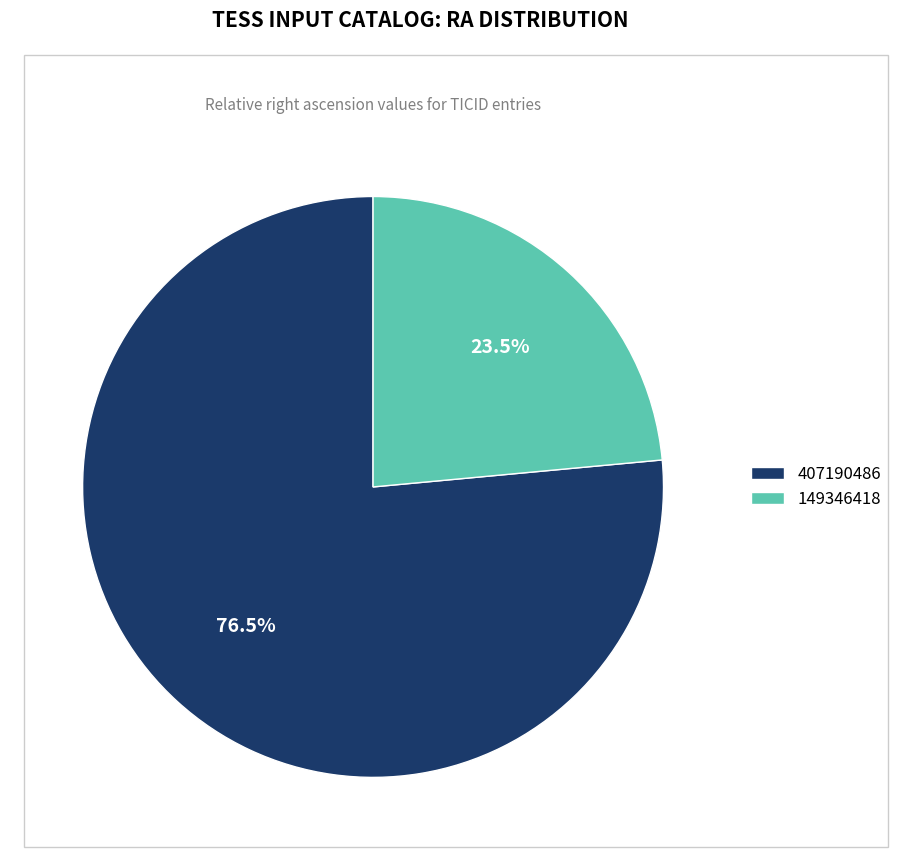

Combined, what portion of the pie is 407190486 and 149346418?

100.0%